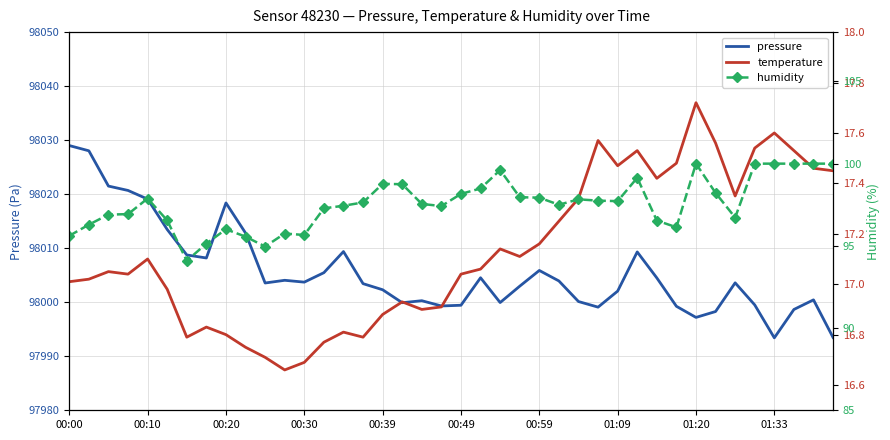

The pressure series shows 98002.1 at 01:09. True or false?

True